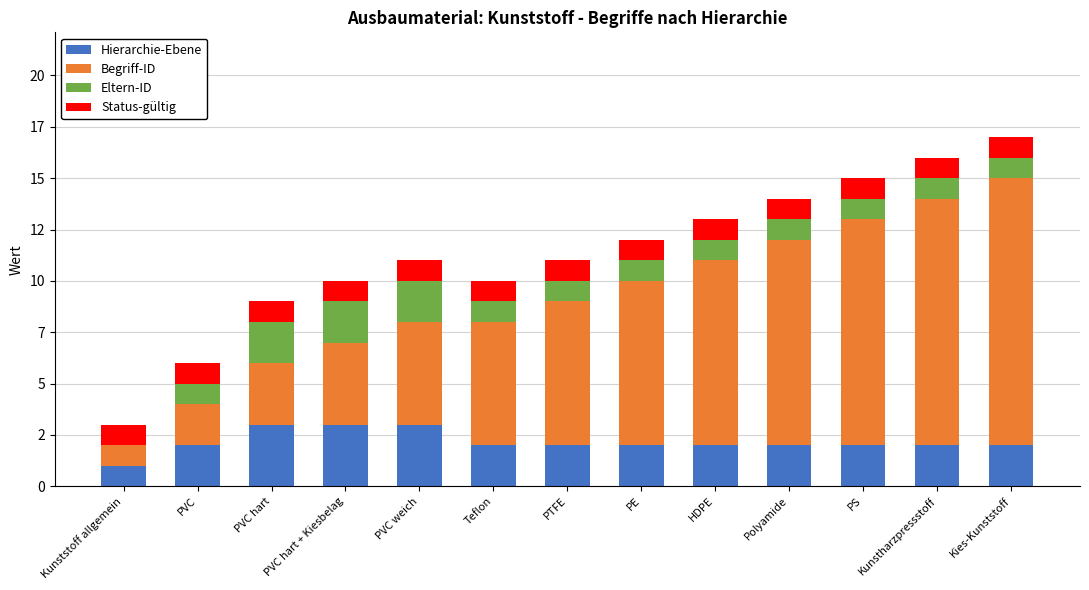

Between Kunststoff allgemein and Polyamide, which series saw the biggest shift?

Begriff-ID